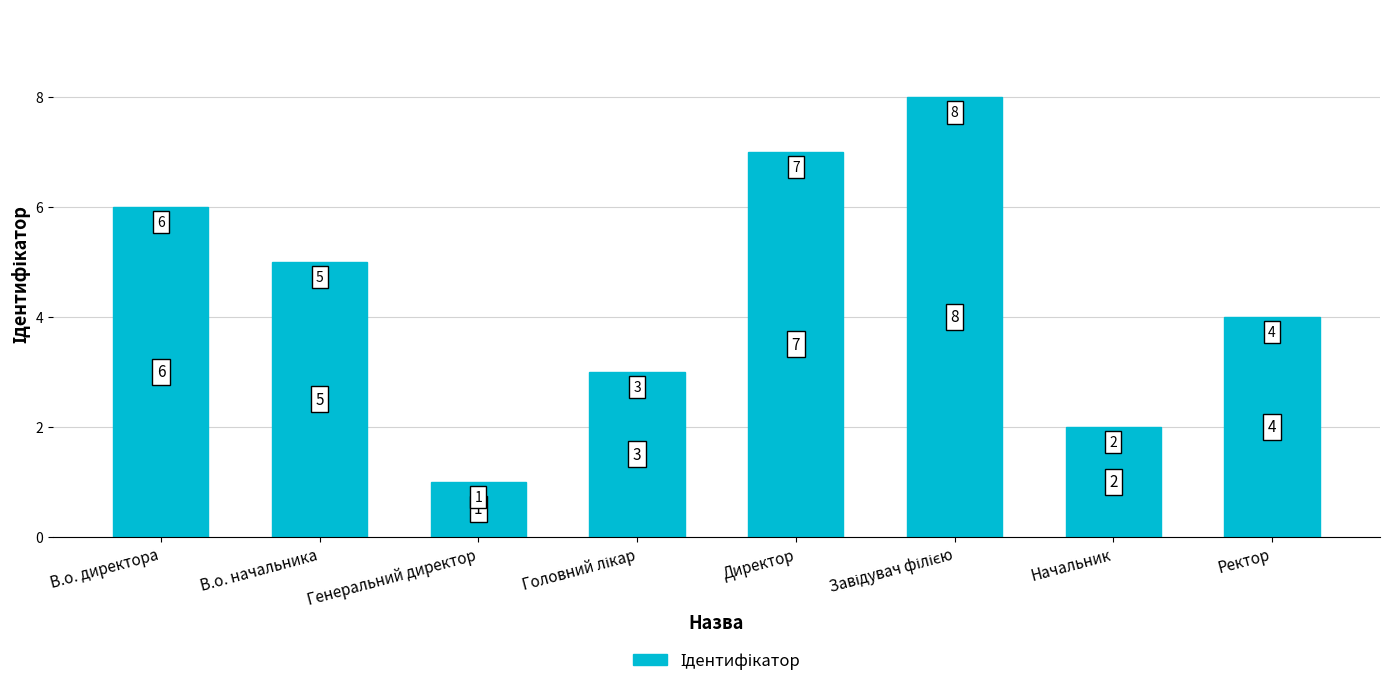

What is the value of the 5th bar from the left?

7